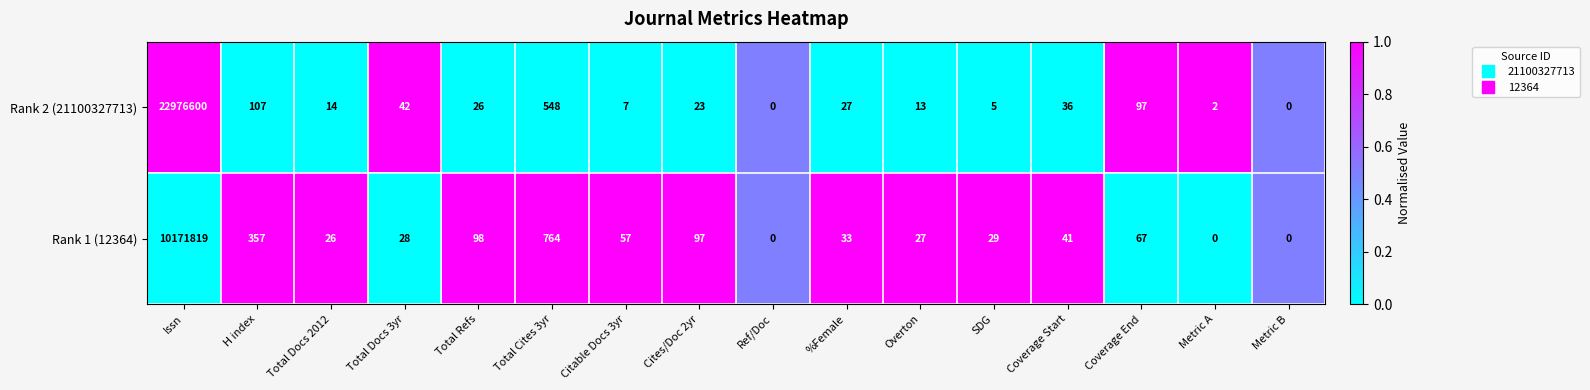

Is the value of Rank 1 (12364) at Metric A greater than the value of Rank 2 (21100327713) at %Female?

No